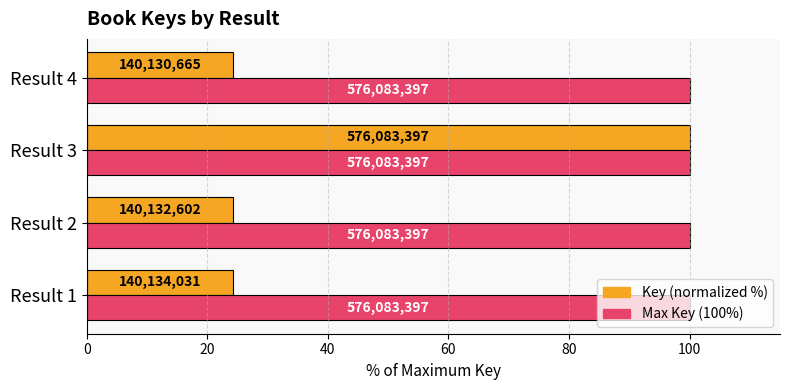

What is the value of the Key (normalized %) bar at the 2nd from the left?

24.3